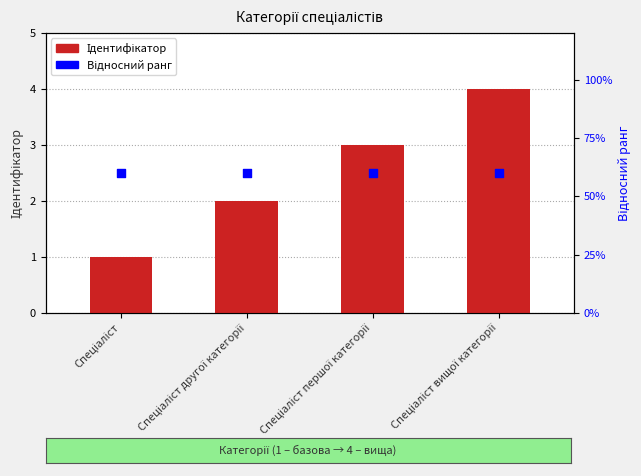

Which series reaches the minimum Y coordinate?

Відносний ранг